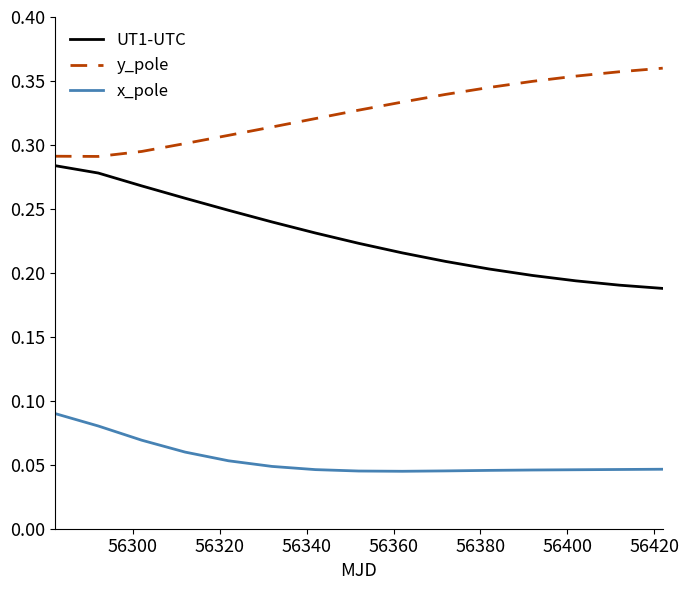

Rank the series by their maximum value, from lowest to highest.

x_pole, UT1-UTC, y_pole